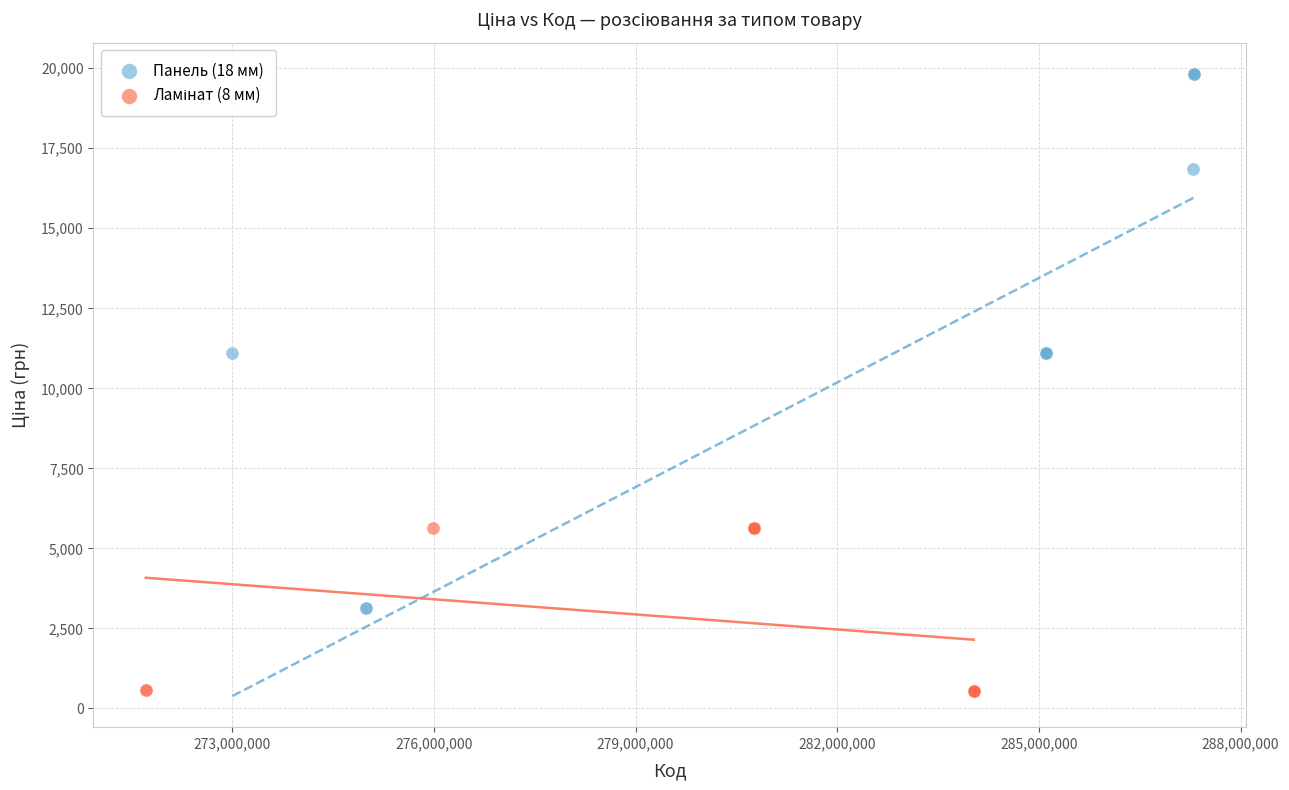

Which series has the largest Y range (max minus min)?

Панель (18 мм)